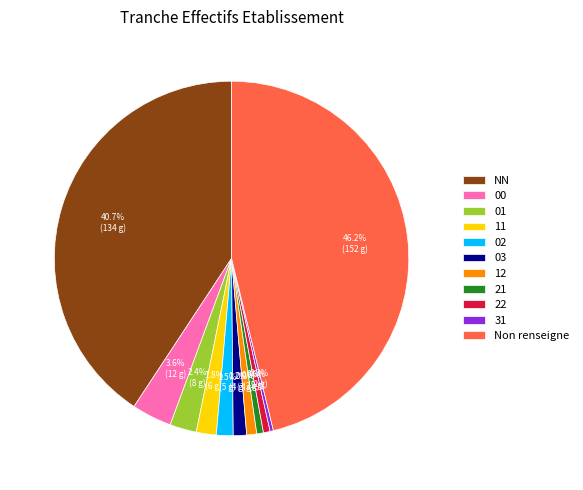

Between 22 and NN, which is larger?

NN